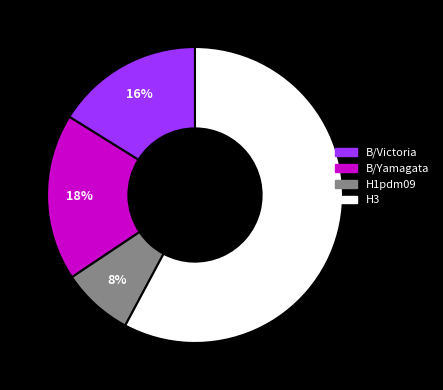

Do H3 and B/Victoria together represent more than half of the pie?

Yes